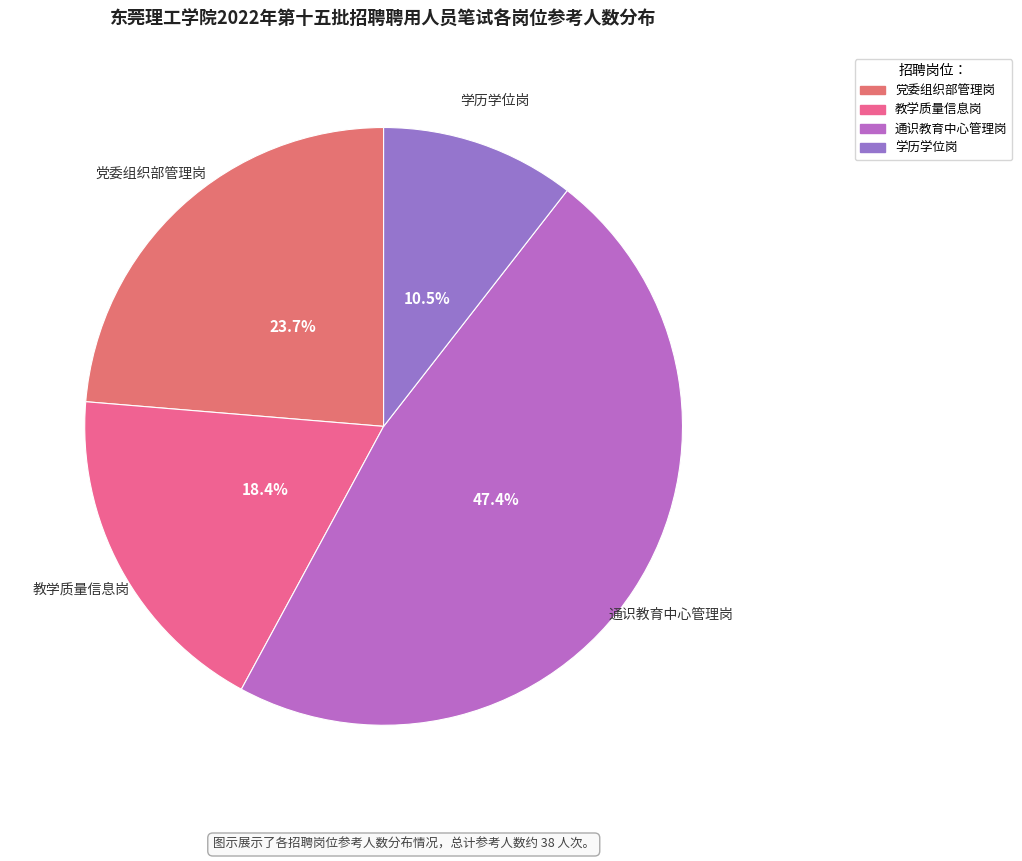

How many slices are in this pie chart?

4